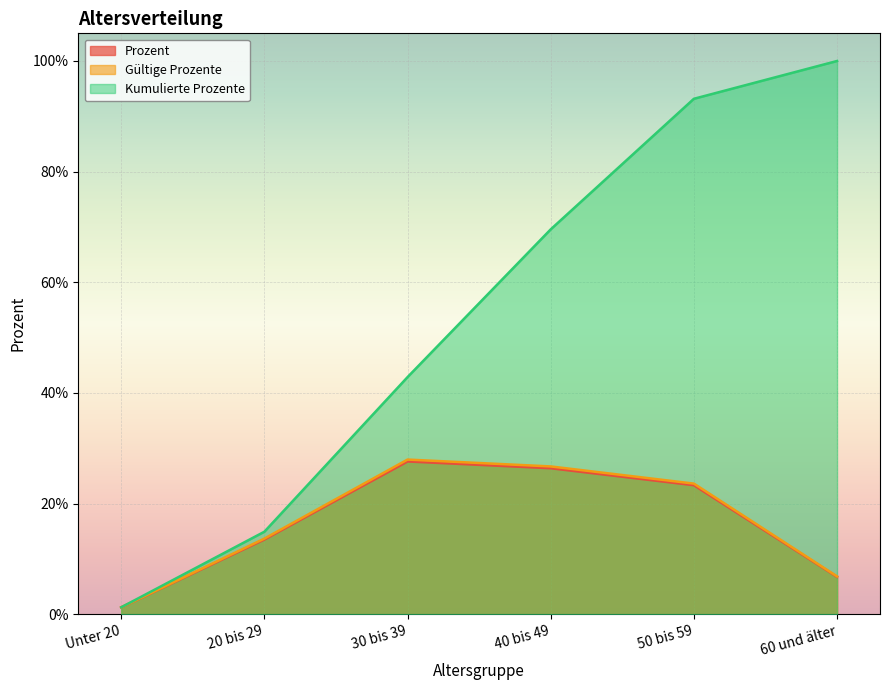

What position from the left is Unter 20?

1